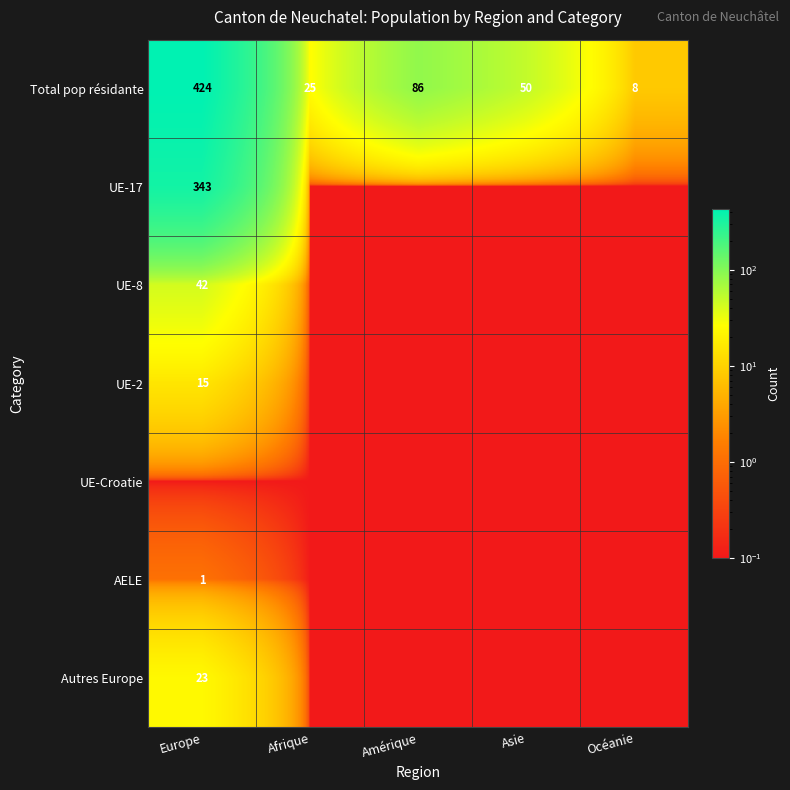

What is the sum of the Total pop résidante values at Asie and Océanie?

58.0